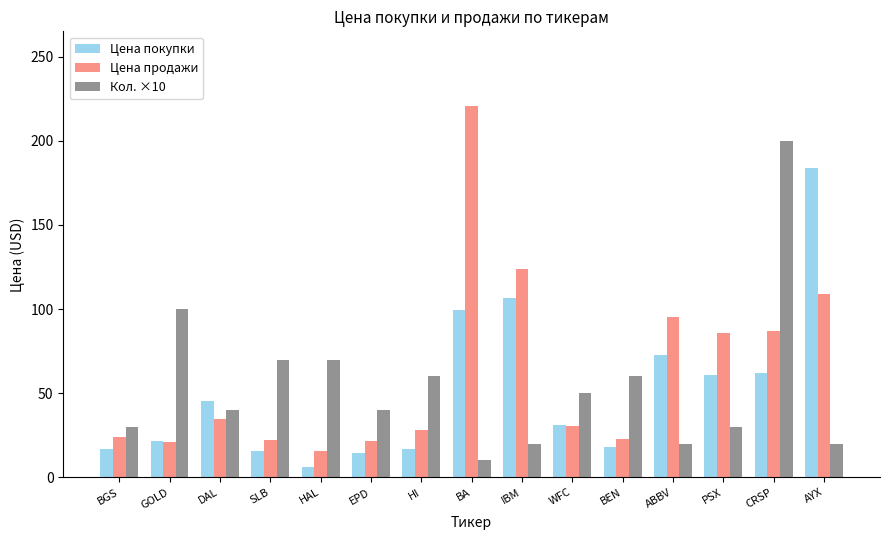

What is the total value across all series at IBM?

250.6